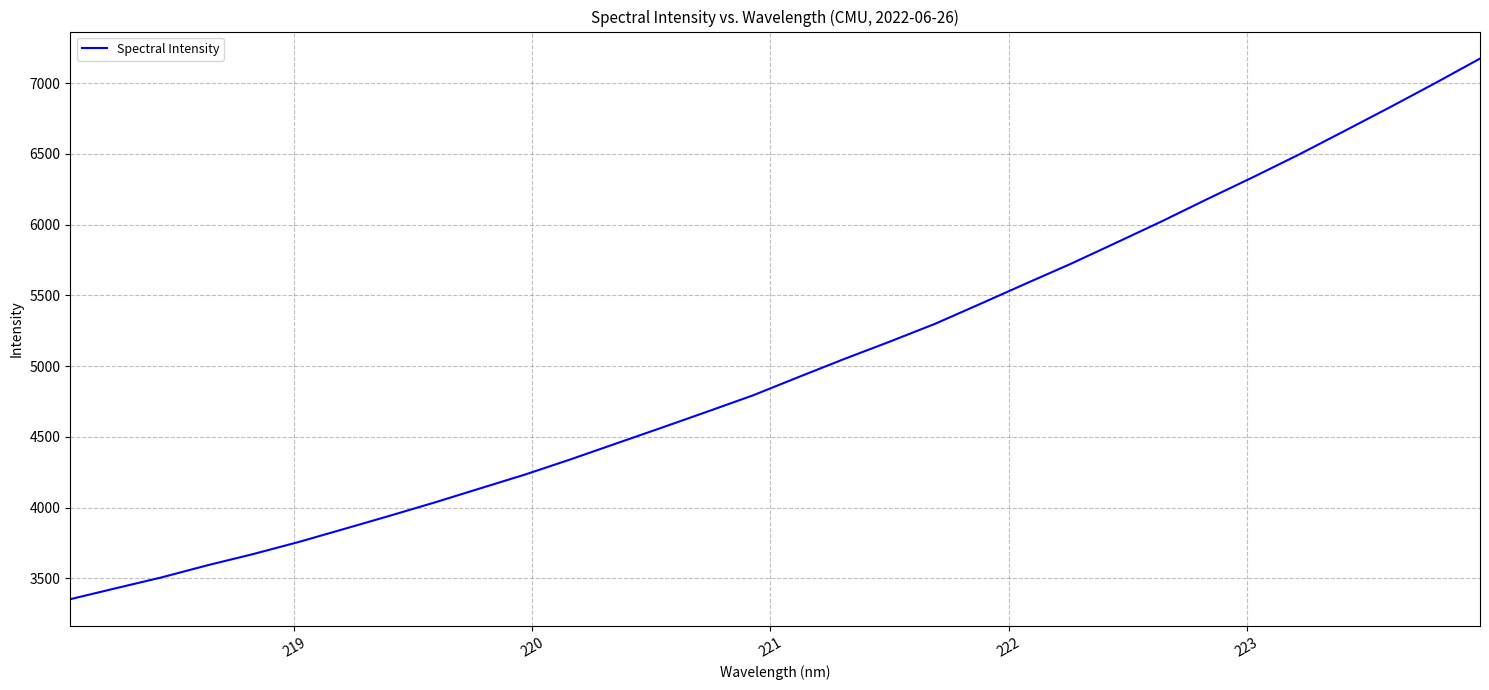

Does the chart have visible grid lines?

Yes